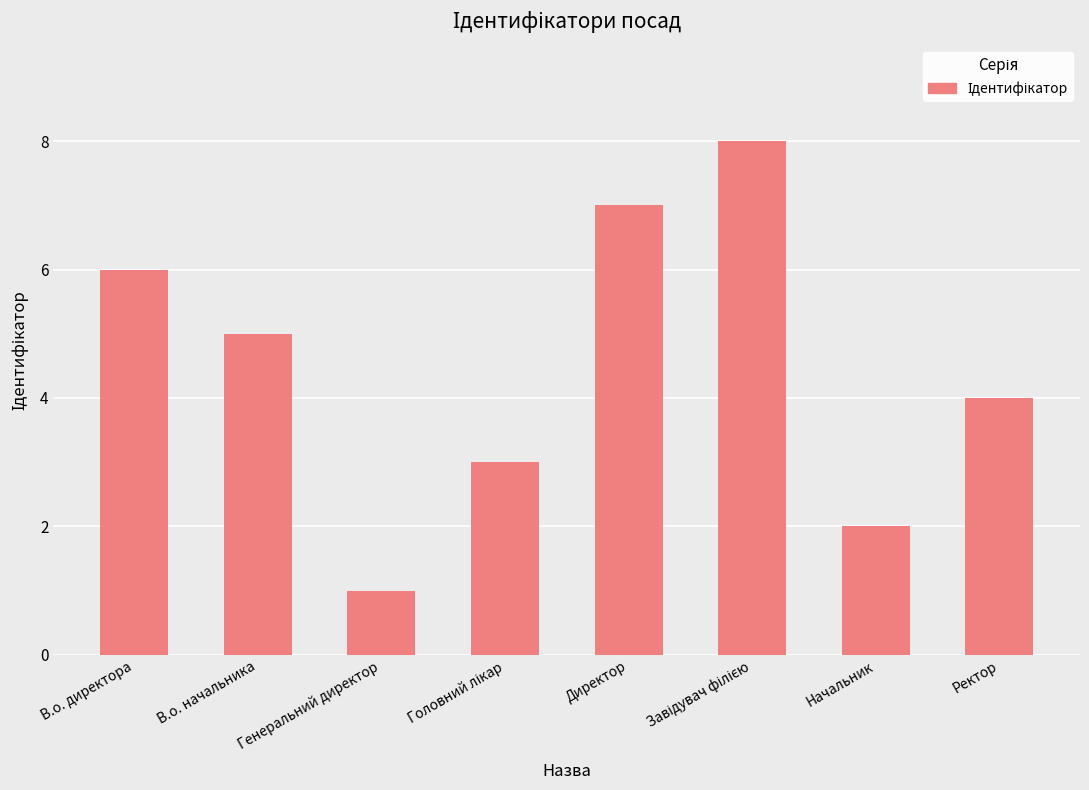

What is the value of the 8th bar from the left?

4